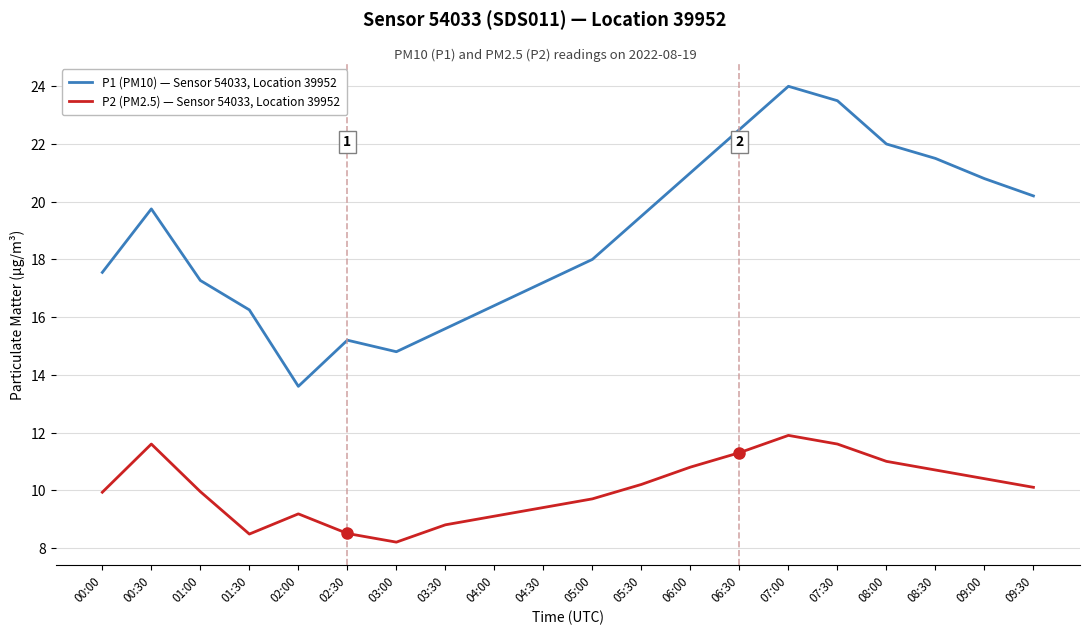

How many interior local valleys does the P2 (PM2.5) — Sensor 54033, Location 39952 series have?

2